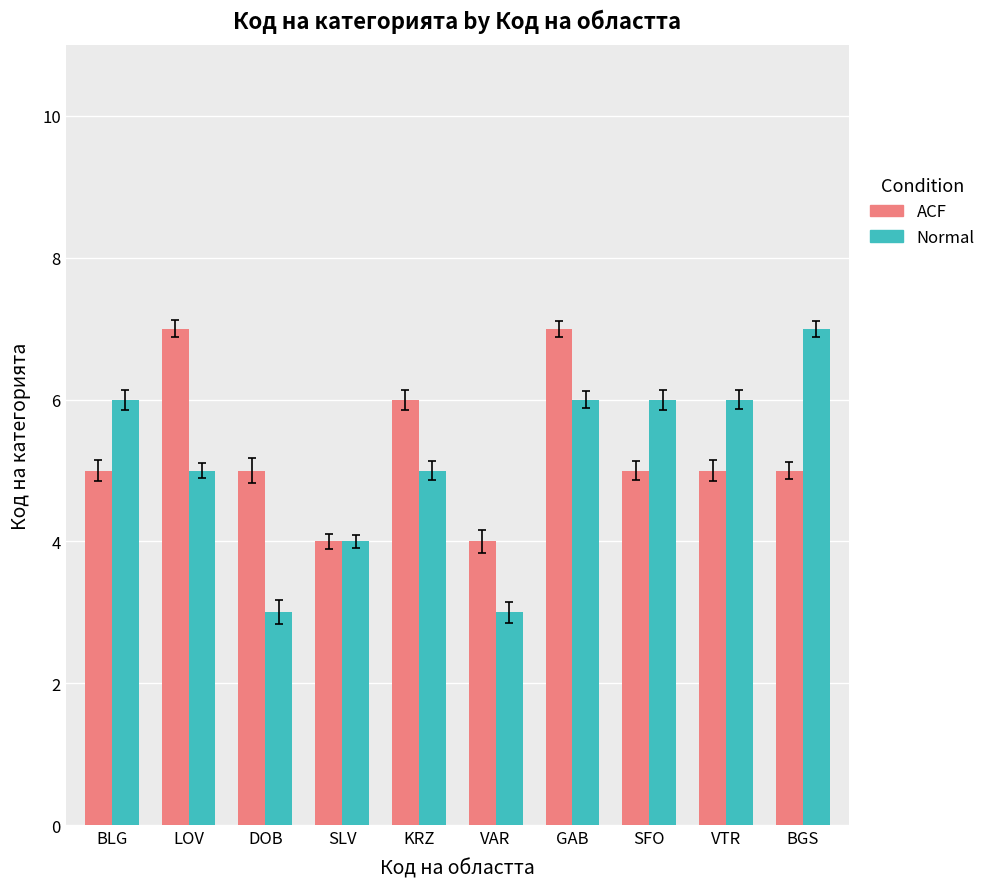

What position from the left is KRZ?

5